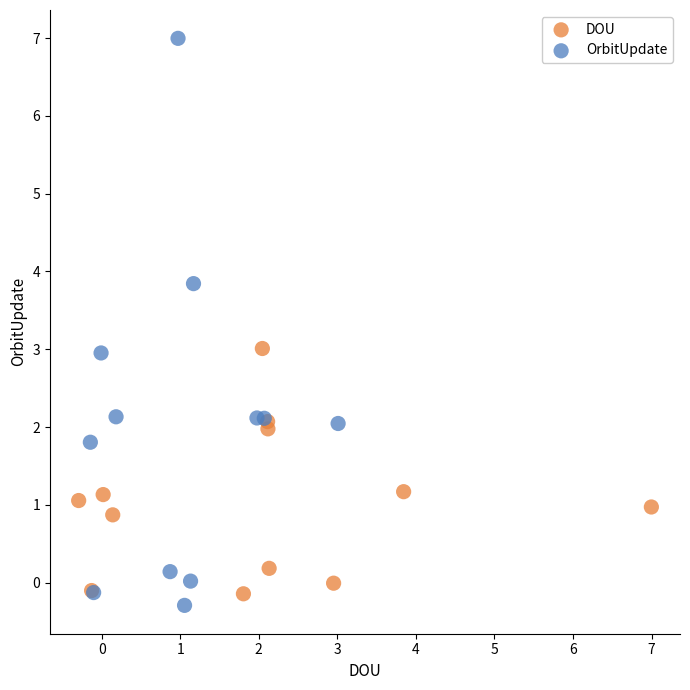

Which series has the largest Y range (max minus min)?

OrbitUpdate